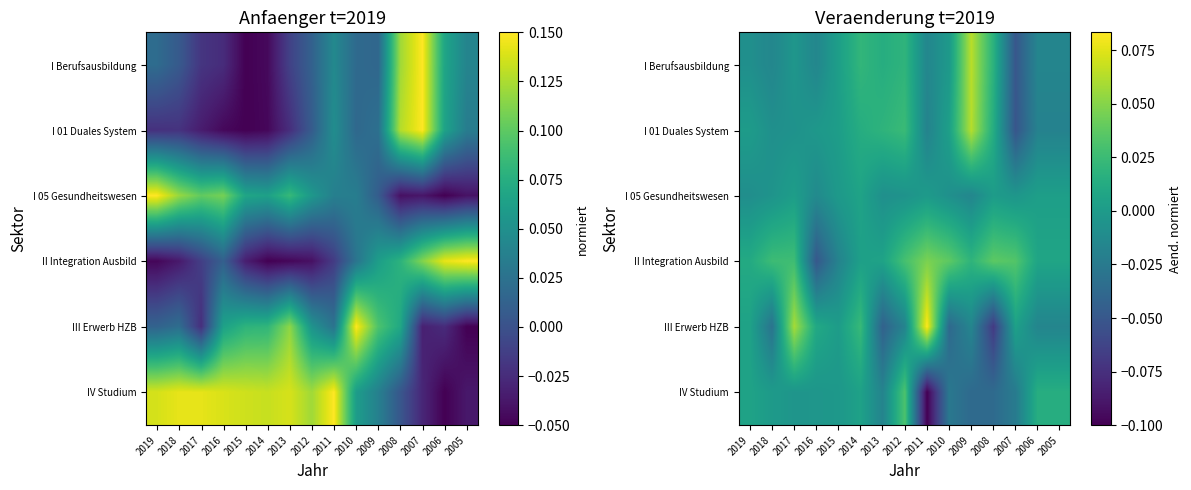

List the labels in order of IV Studium value, largest first.

2012, 2006, 2005, 2019, 2014, 2018, 2015, 2016, 2017, 2013, 2007, 2010, 2008, 2009, 2011